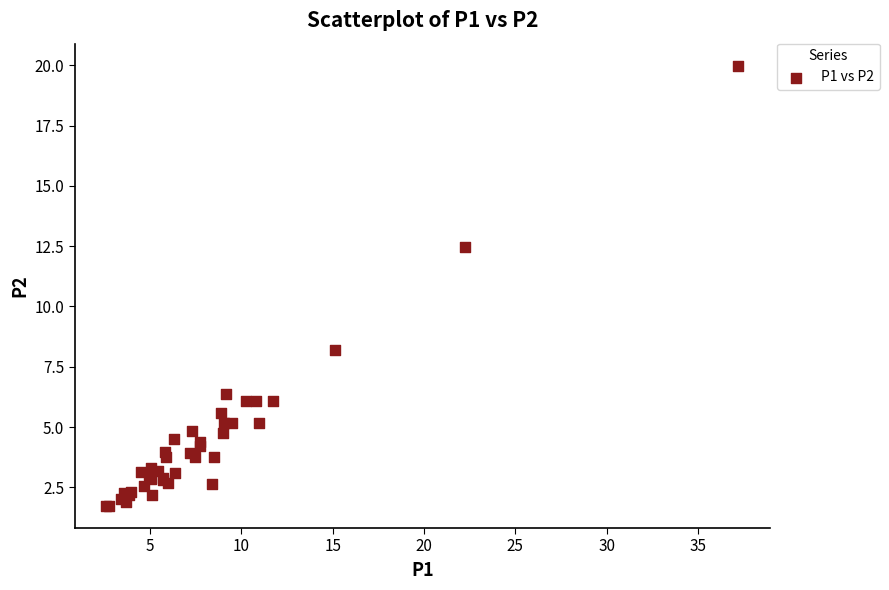

What Y value in the scatter plot is closest to 10?

8.2